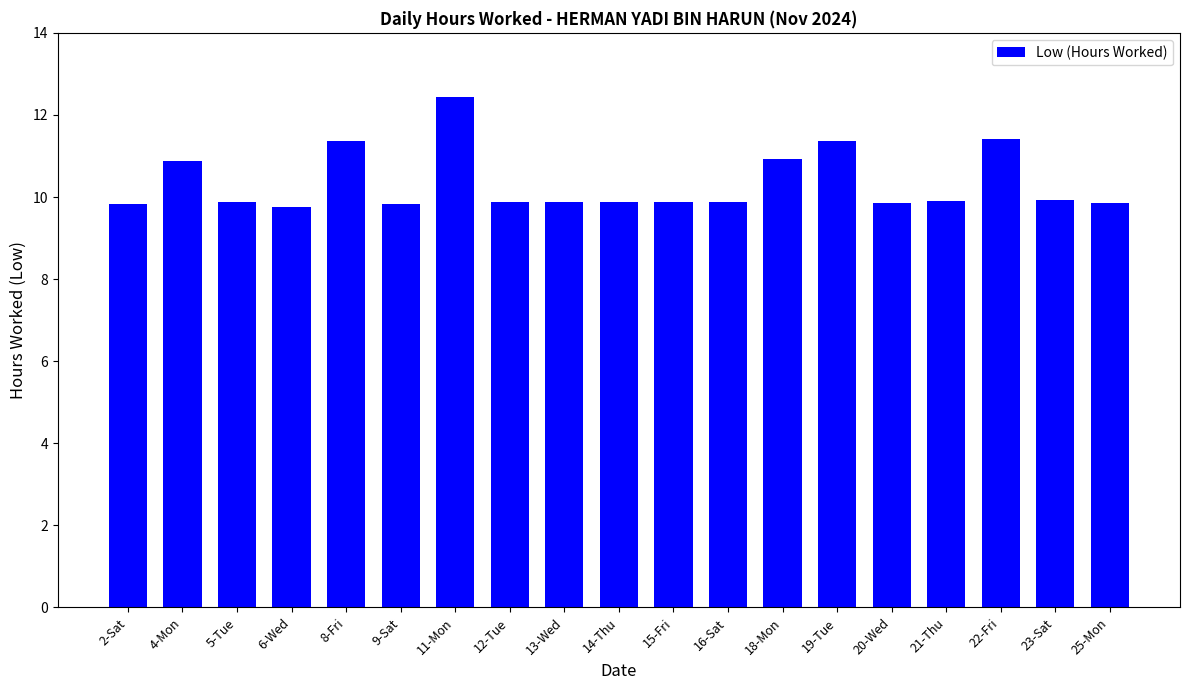

What is the ratio of the value at 23-Sat to the value at 8-Fri?

0.9